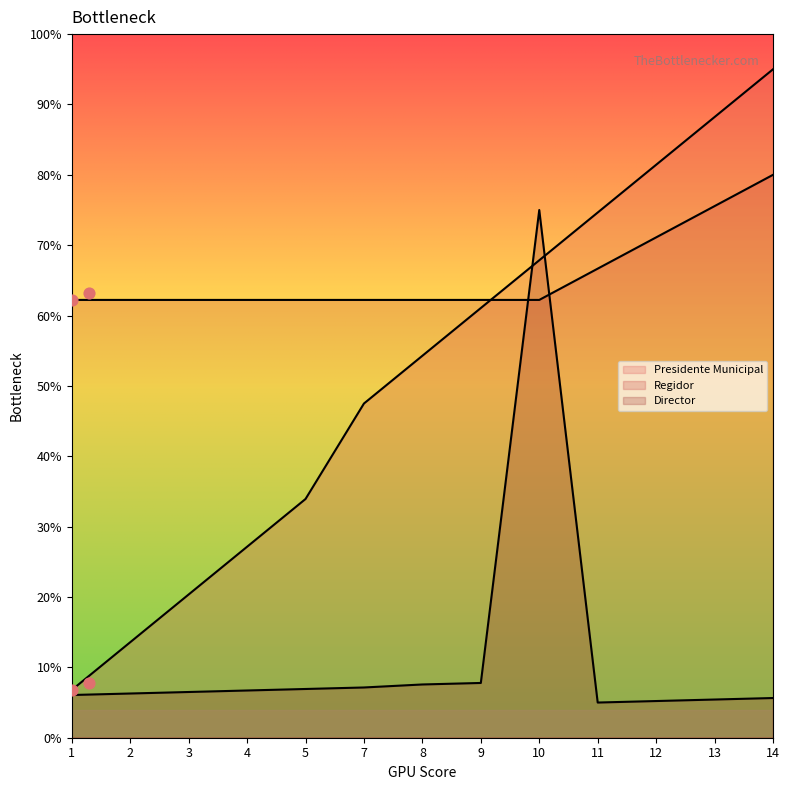

Which series has the largest Y range (max minus min)?

Presidente Municipal